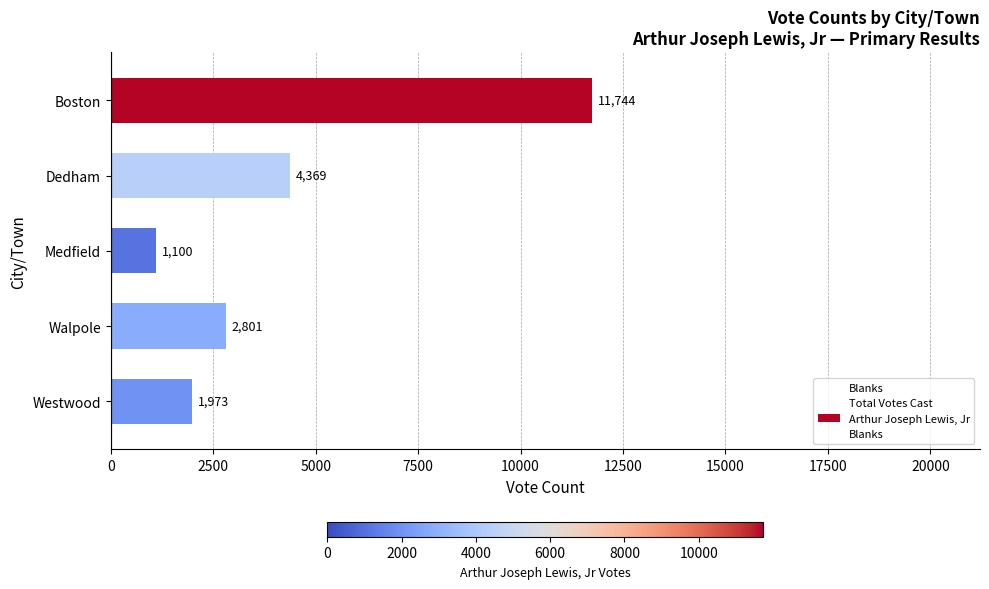

Which series contains the lowest Y value?

Blanks